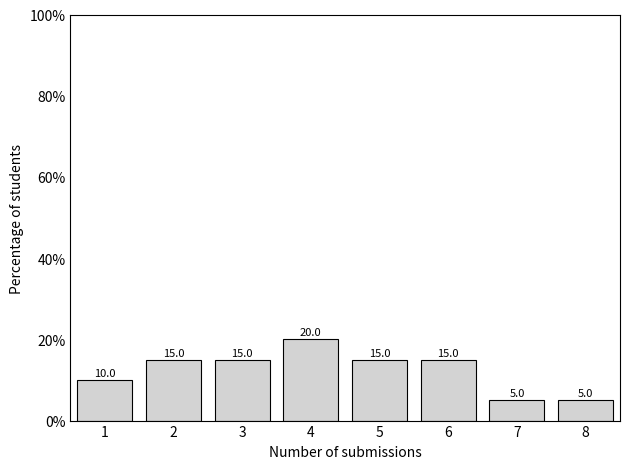

Reading left to right, extract all data points from this chart.

1=10	2=15	3=15	4=20	5=15	6=15	7=5	8=5